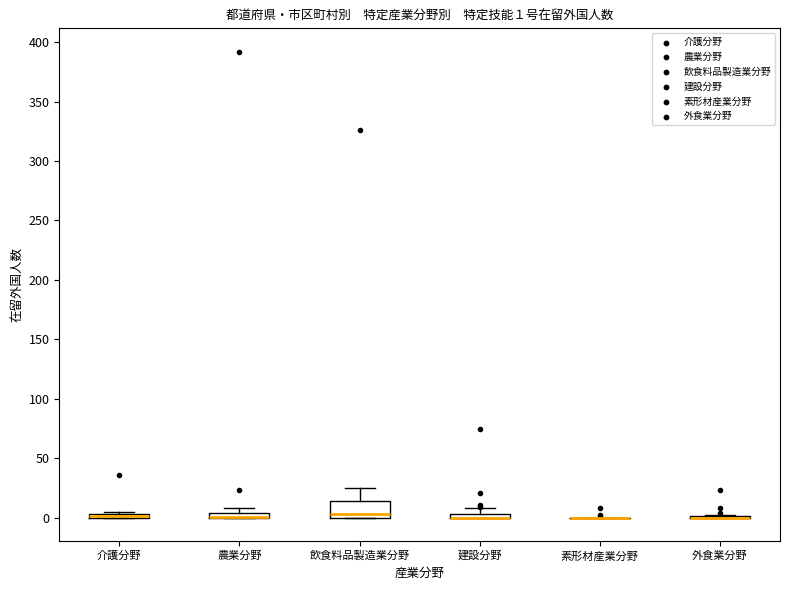

Which box is the tallest, from its lower edge to its upper edge?

飲食料品製造業分野